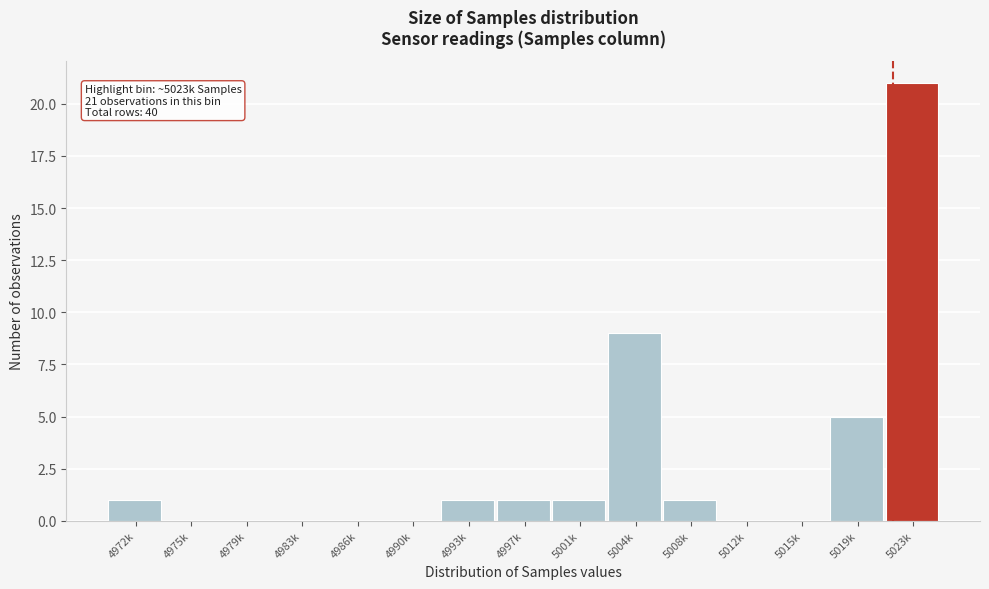

Reading left to right, list all the values displayed in this chart.

4972k=1	4975k=0	4979k=0	4983k=0	4986k=0	4990k=0	4993k=1	4997k=1	5001k=1	5004k=9	5008k=1	5012k=0	5015k=0	5019k=5	5023k=21